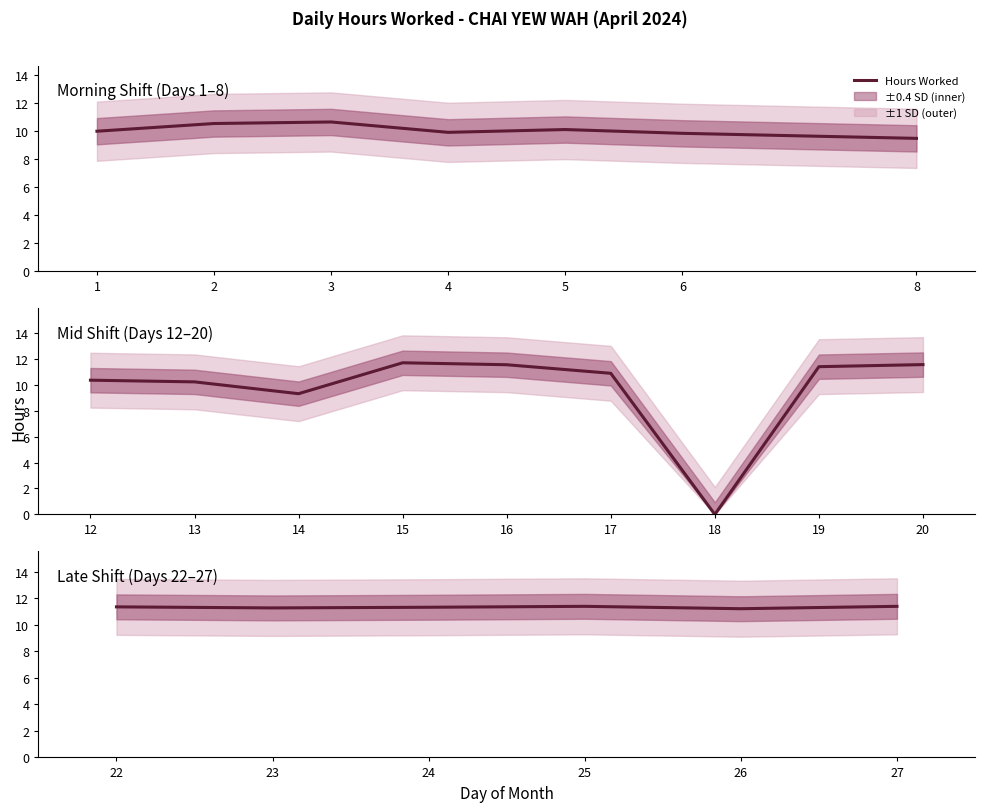

The value at 22 is 15.8. True or false?

False